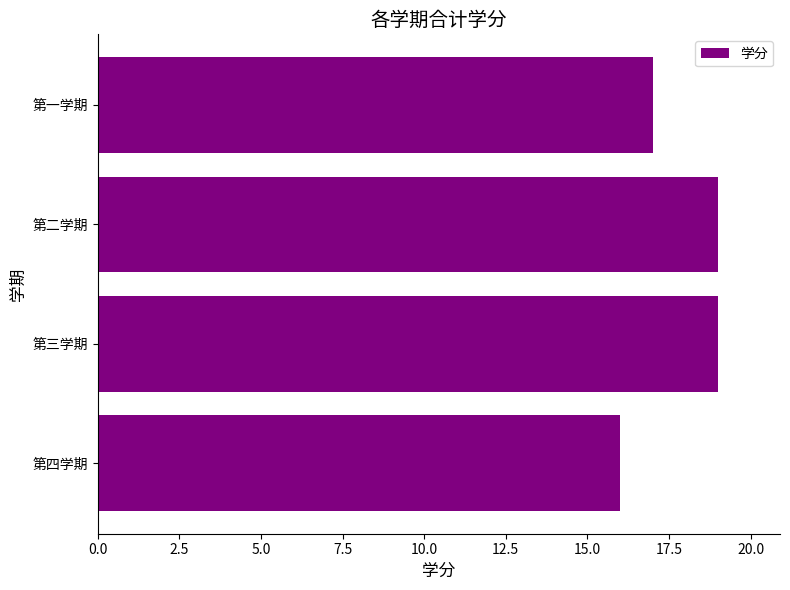

Reading top to bottom, list all the values displayed in this chart.

第一学期=17	第二学期=19	第三学期=19	第四学期=16